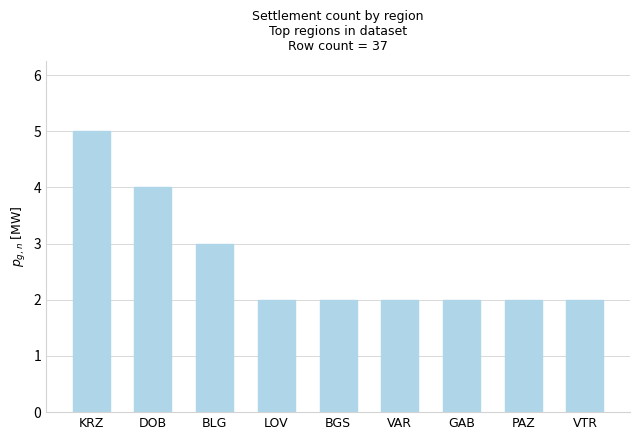

True or false: the data shows 2 at LOV.

True